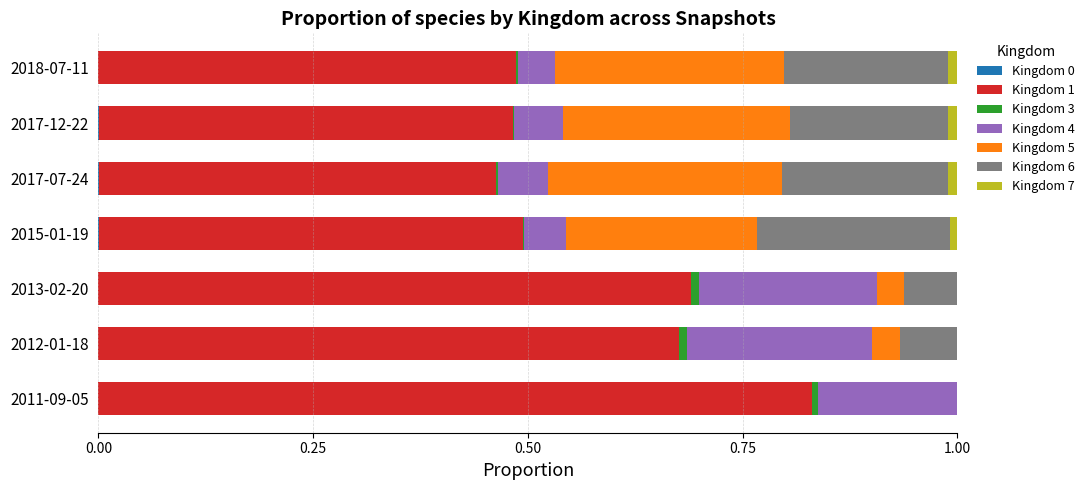

Count the number of data series in this chart.

7